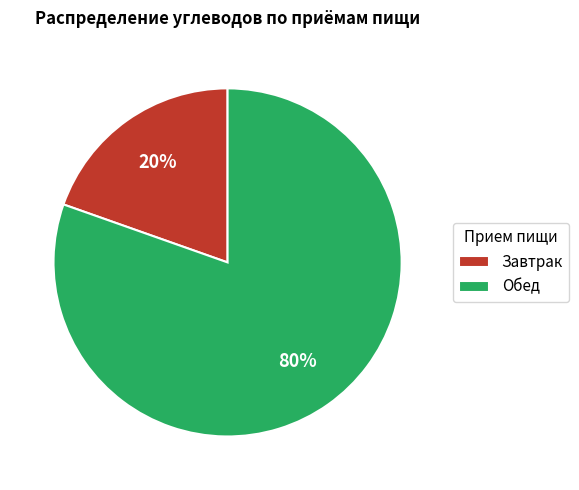

How many segments does this pie chart have?

2